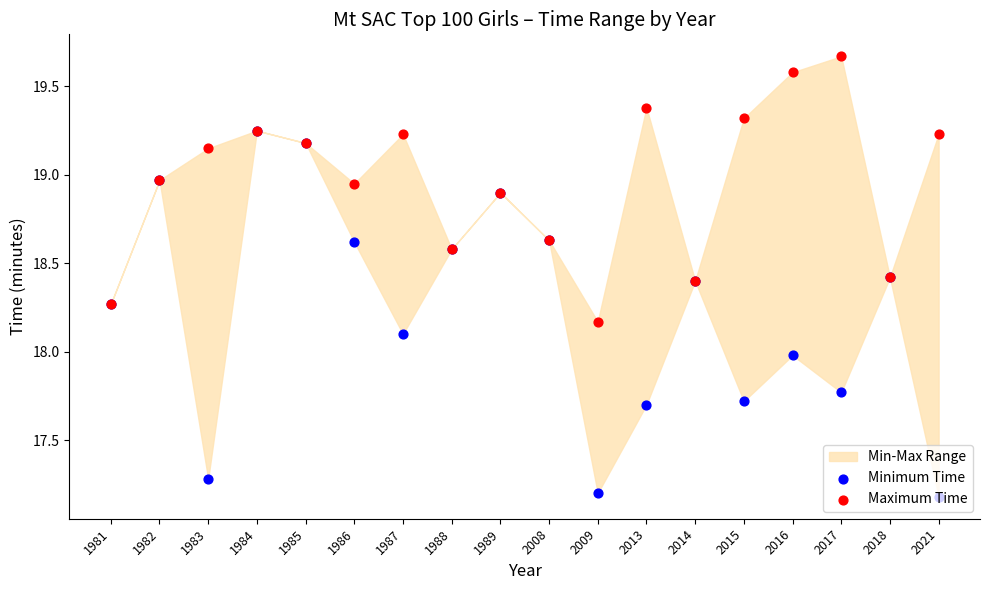

At how many categories does at least one series exceed 19?

9